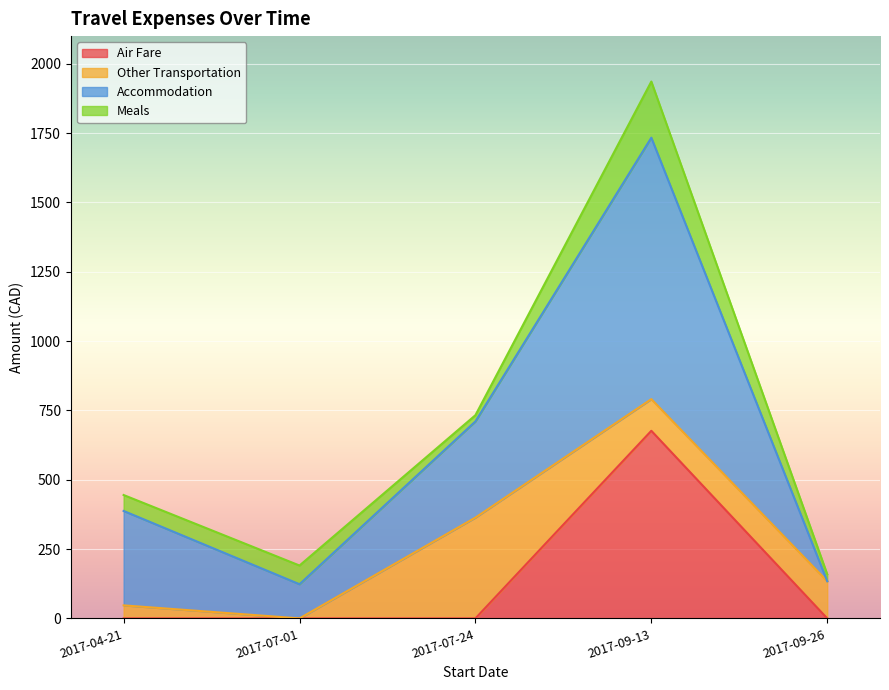

What is the total value across all series at 2017-04-21?

445.0